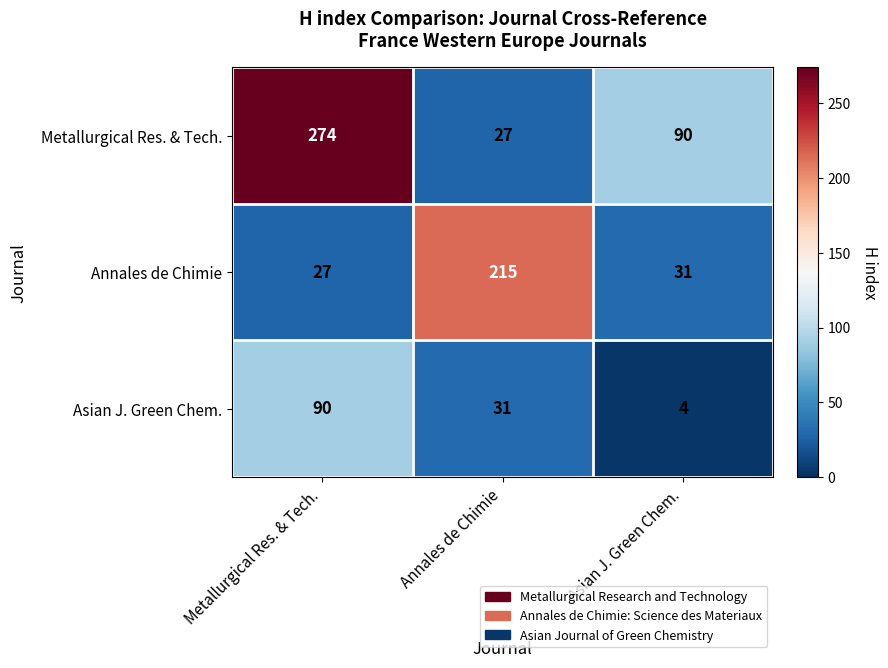

List the series in order of their peak value, lowest first.

Asian J. Green Chem., Annales de Chimie, Metallurgical Res. & Tech.